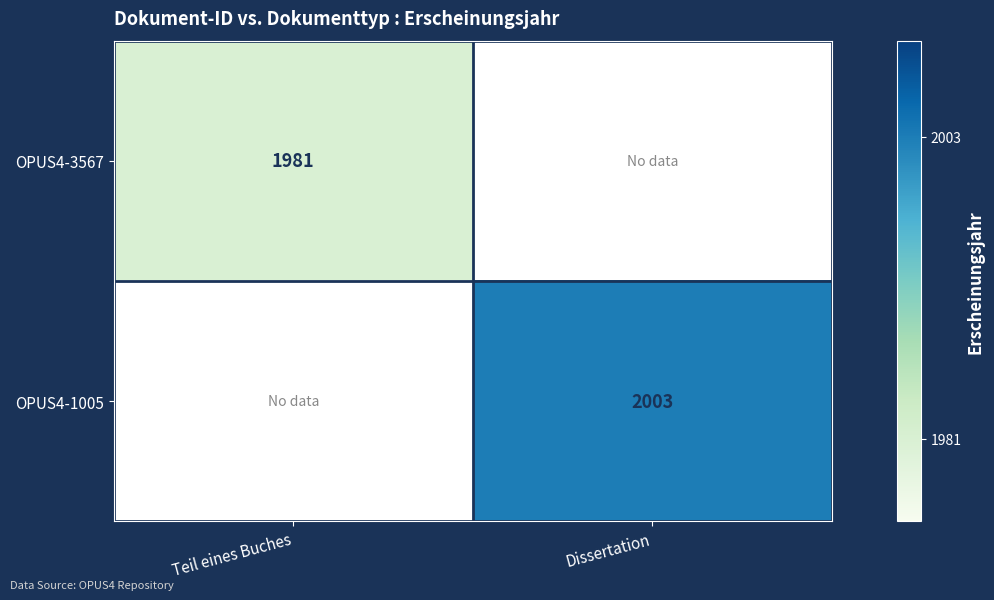

Is it true that OPUS4-3567 equals 3222 at Teil eines Buches?

False